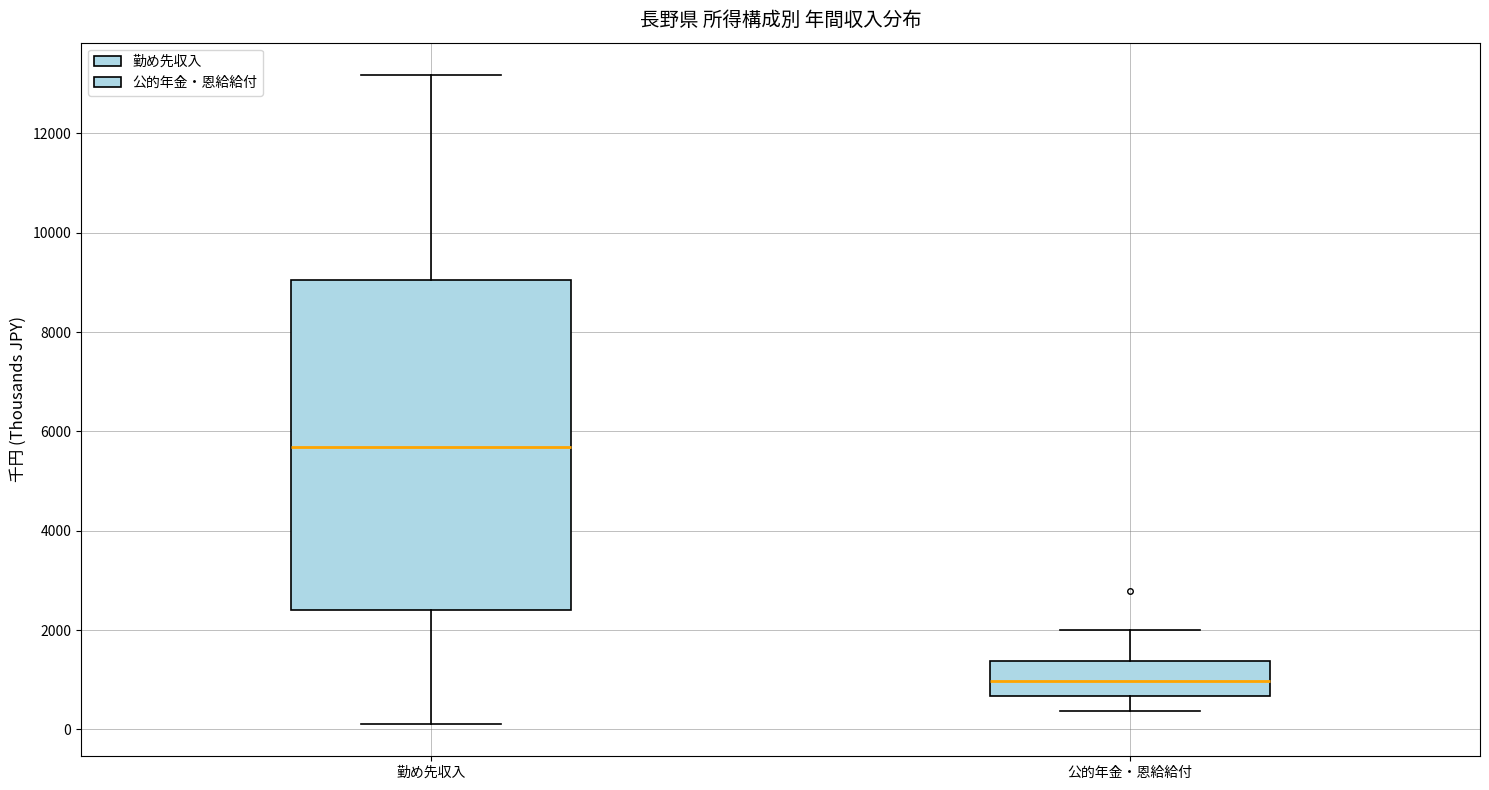

Which box is the tallest, from its lower edge to its upper edge?

勤め先収入